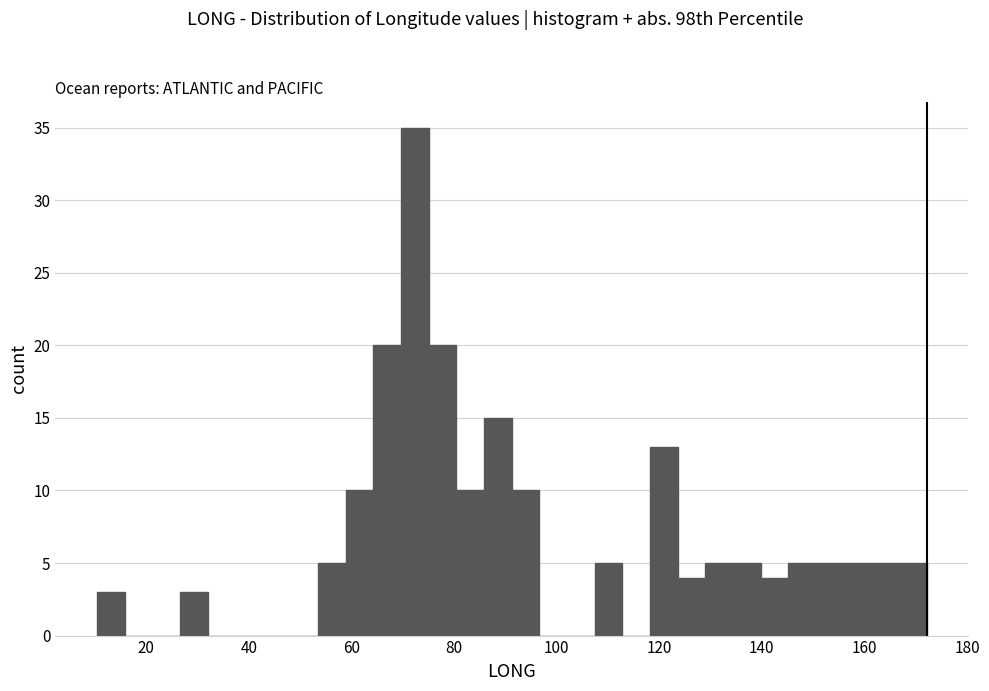

Read against the x-axis, roughly where is the centre of the tallest bar?

72